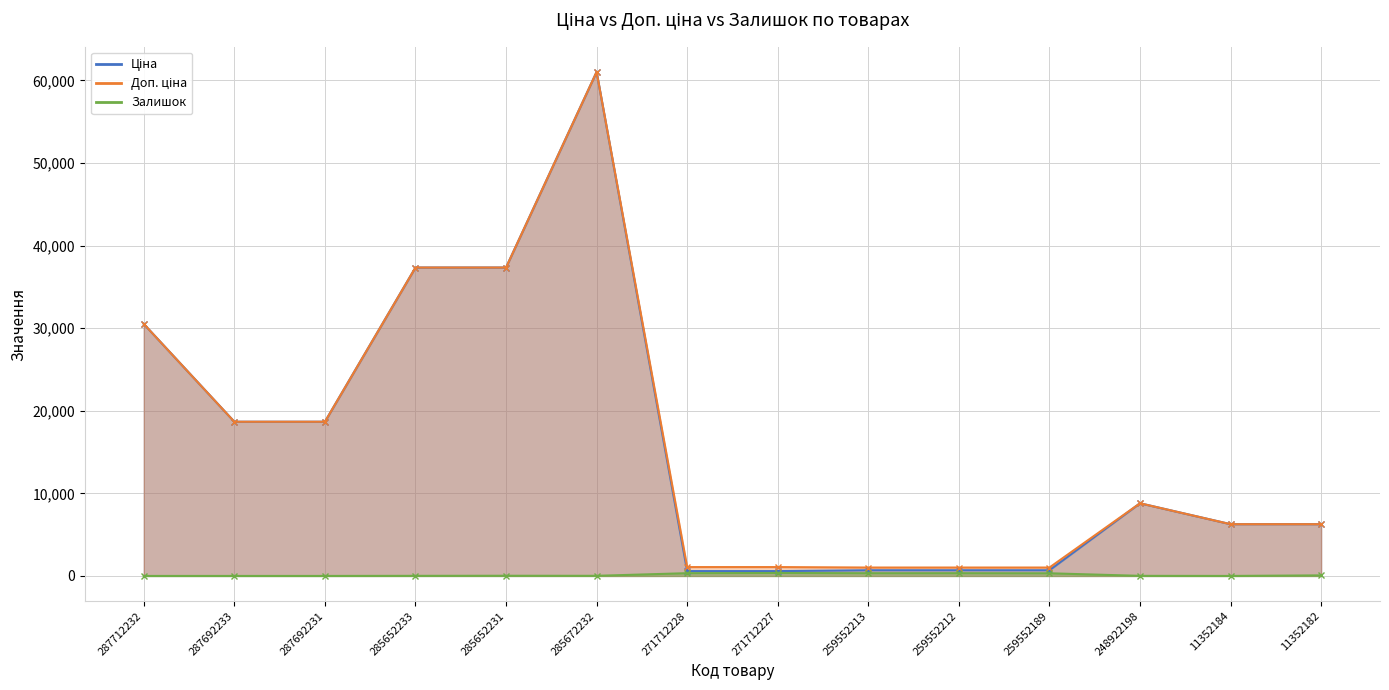

How many series are shown in this chart?

3